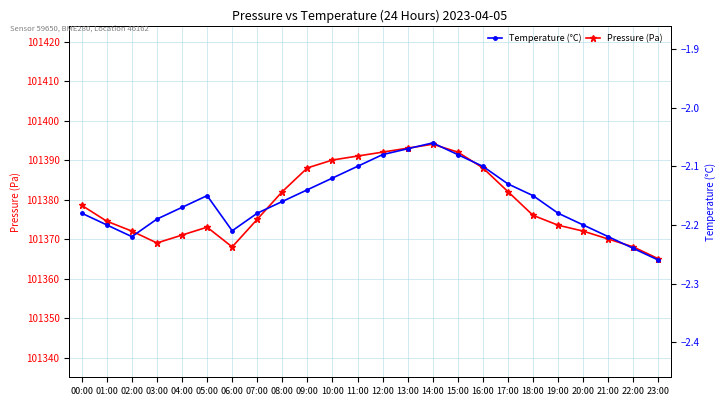

What is the label of the 4th point from the left?

03:00